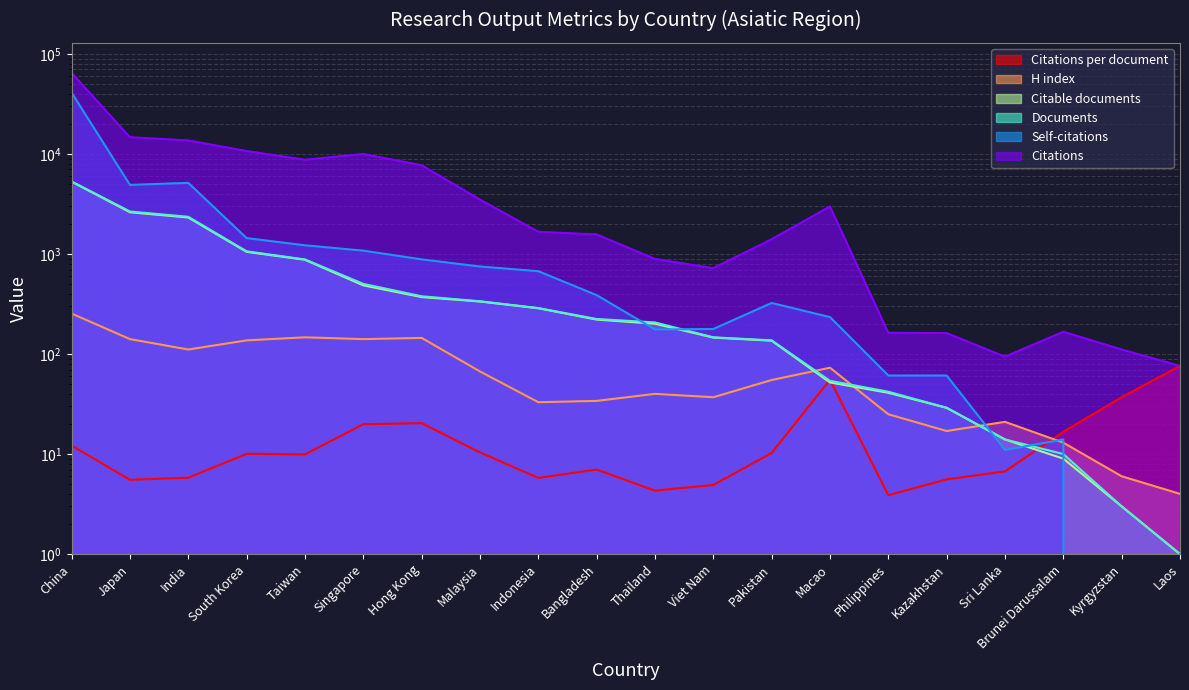

What are all the series names shown in the legend?

Citations, Self-citations, Documents, Citable documents, H index, Citations per document